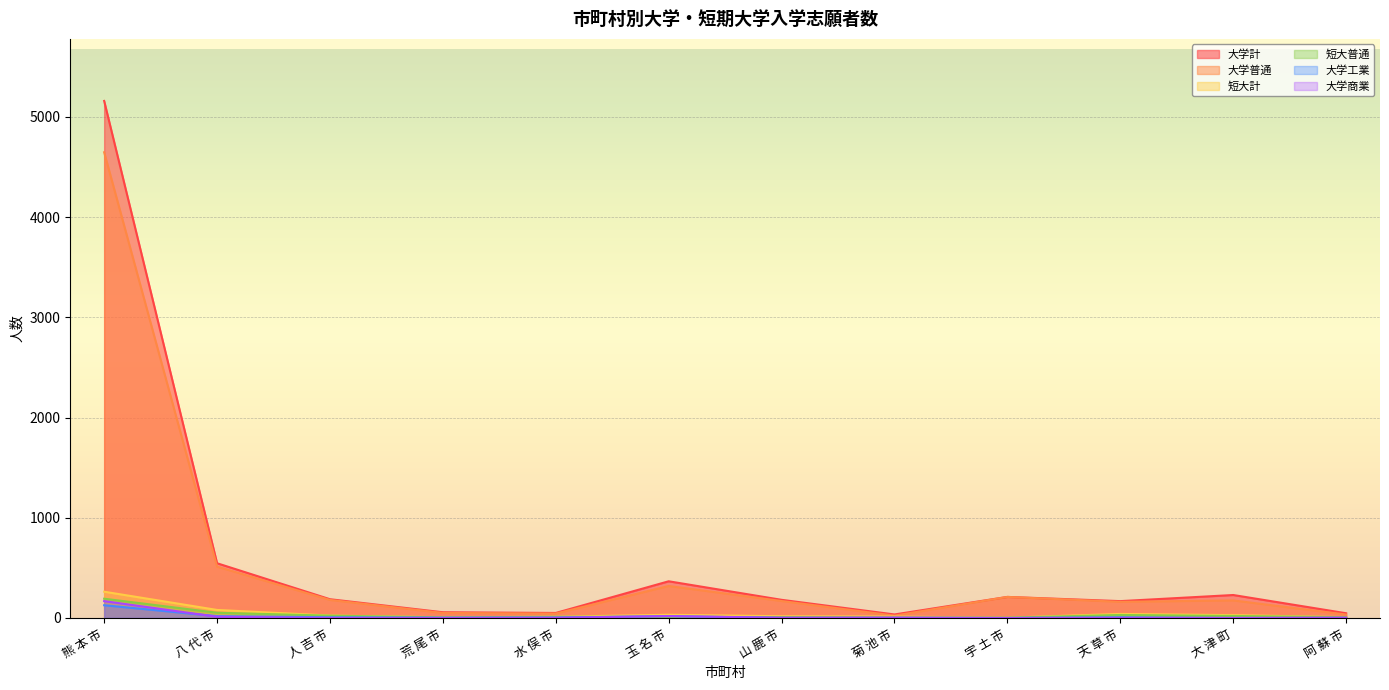

Between 山 鹿 市 and 大 津 町, which series saw the biggest shift?

大学計